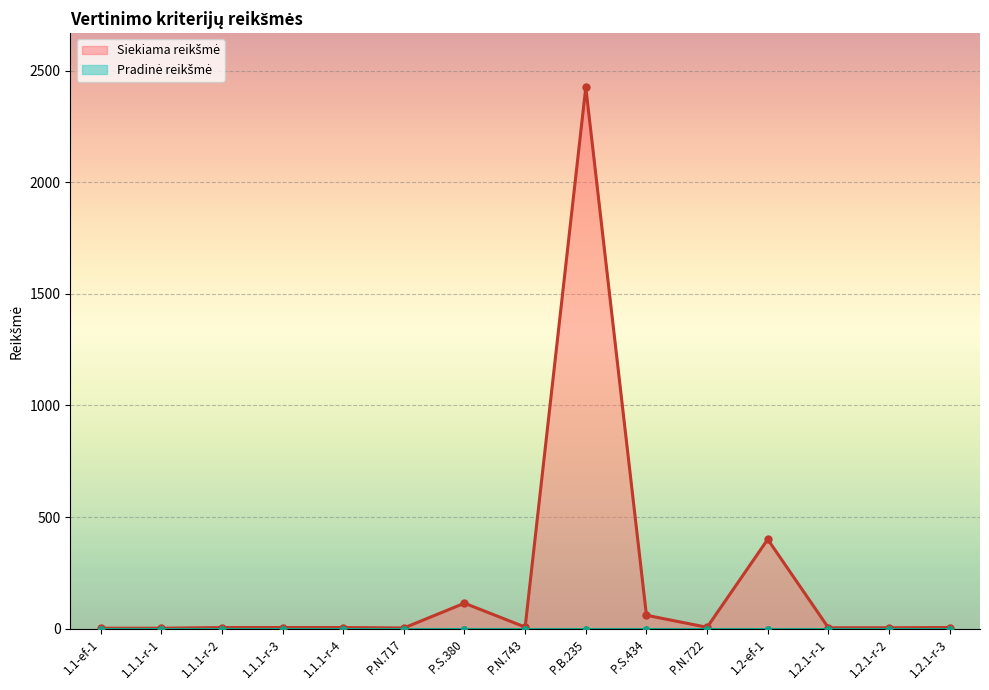

Where is the first local minimum?

P.N.717